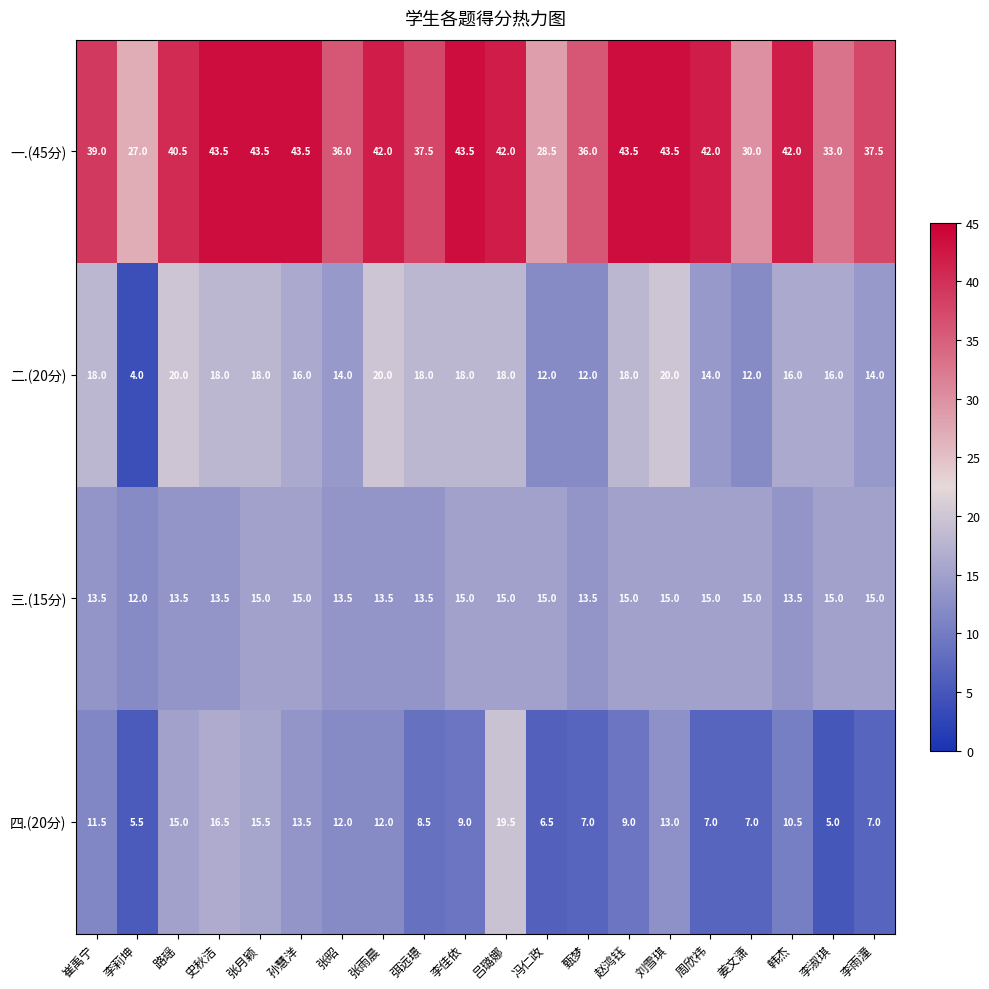

What is the smallest value displayed?

4.0